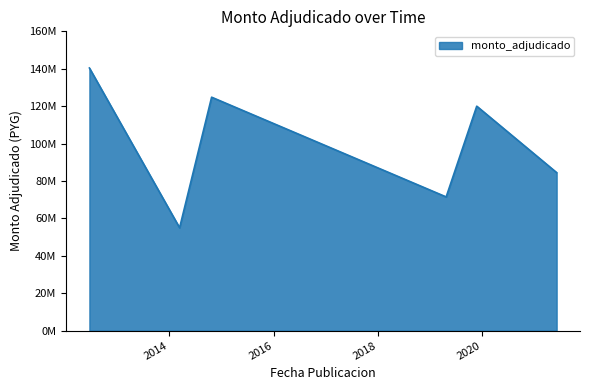

Reading left to right, list all the values displayed in this chart.

140400000	55000000	124800000	71500000	120000000	84500000